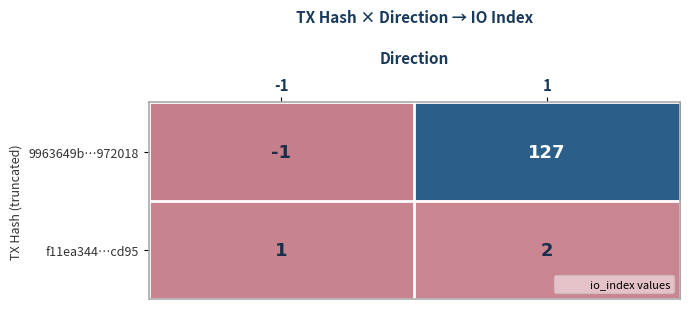

What is the maximum value for 9963649b…972018?

127